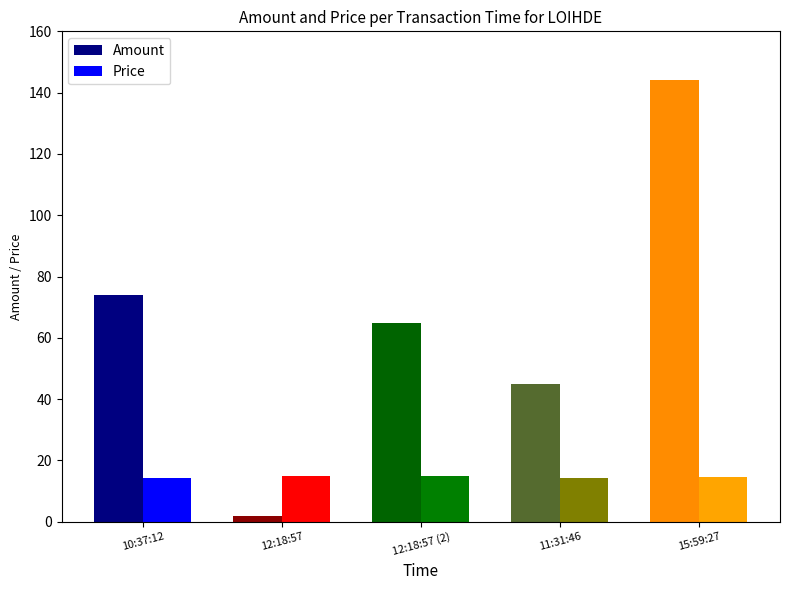

Does the chart contain stacked bars?

No